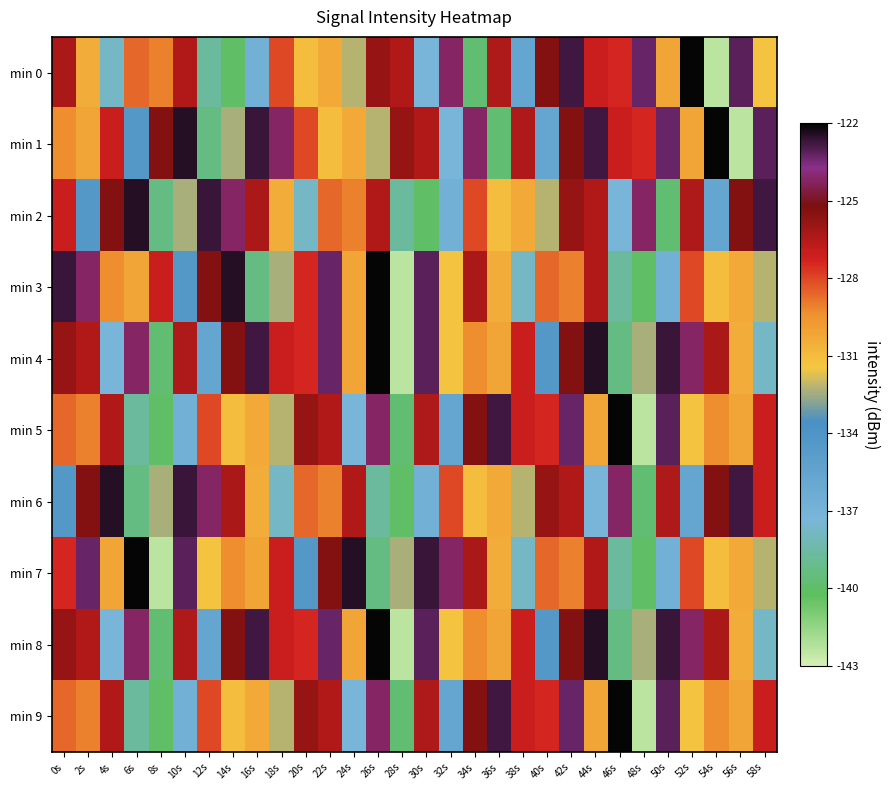

How many distinct data groups are displayed?

10